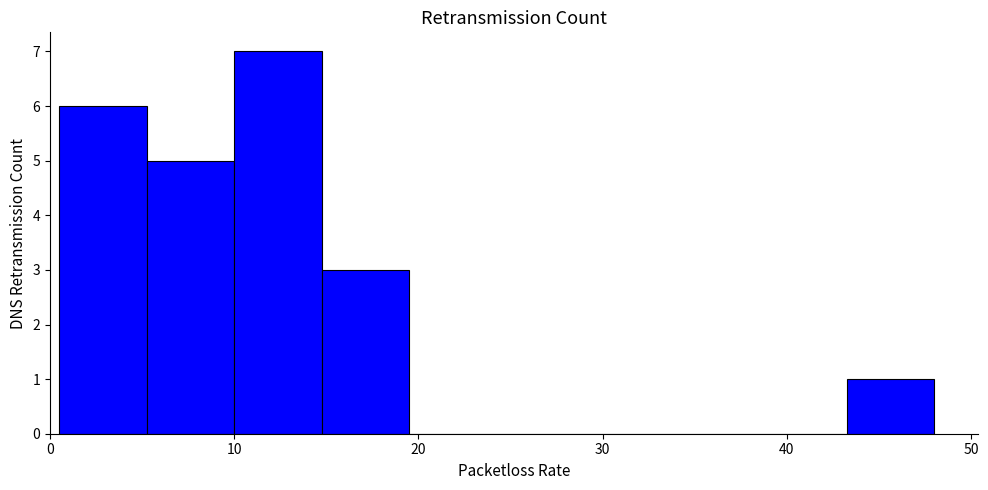

How tall is the bar that spans 1 to 5 on the x-axis? Neither the bar edges nor the heights are printed on the chart, so give them approximately, as read against the axes.

6